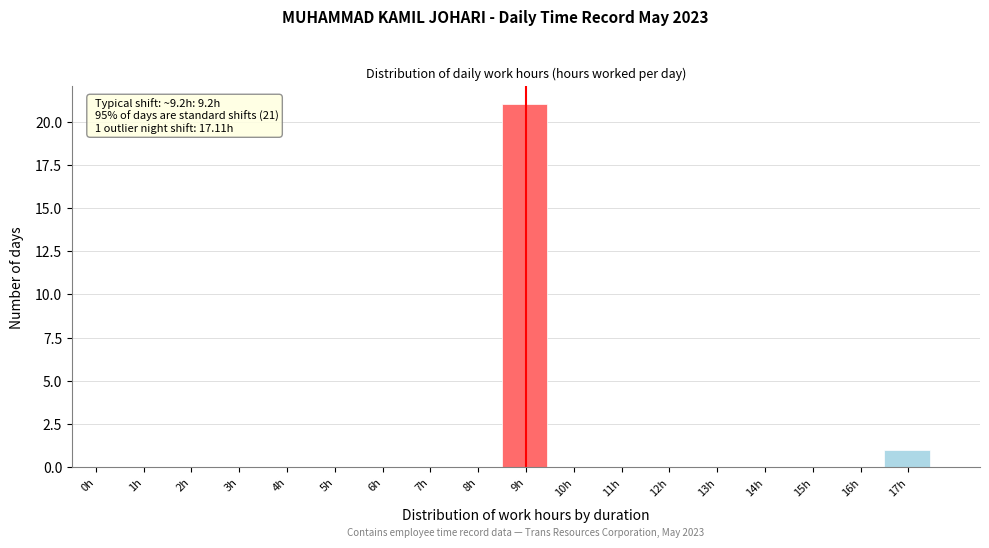

Reading right to left, list all the values displayed in this chart.

17h=1	16h=0	15h=0	14h=0	13h=0	12h=0	11h=0	10h=0	9h=21	8h=0	7h=0	6h=0	5h=0	4h=0	3h=0	2h=0	1h=0	0h=0